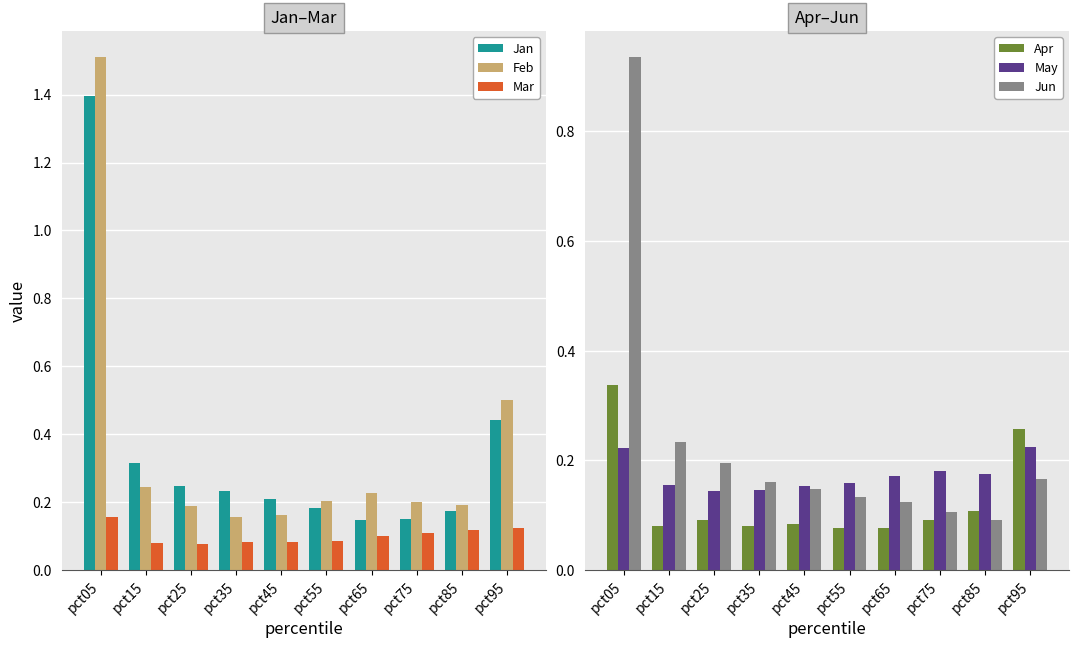

What is the total value across all series at pct75?

0.8